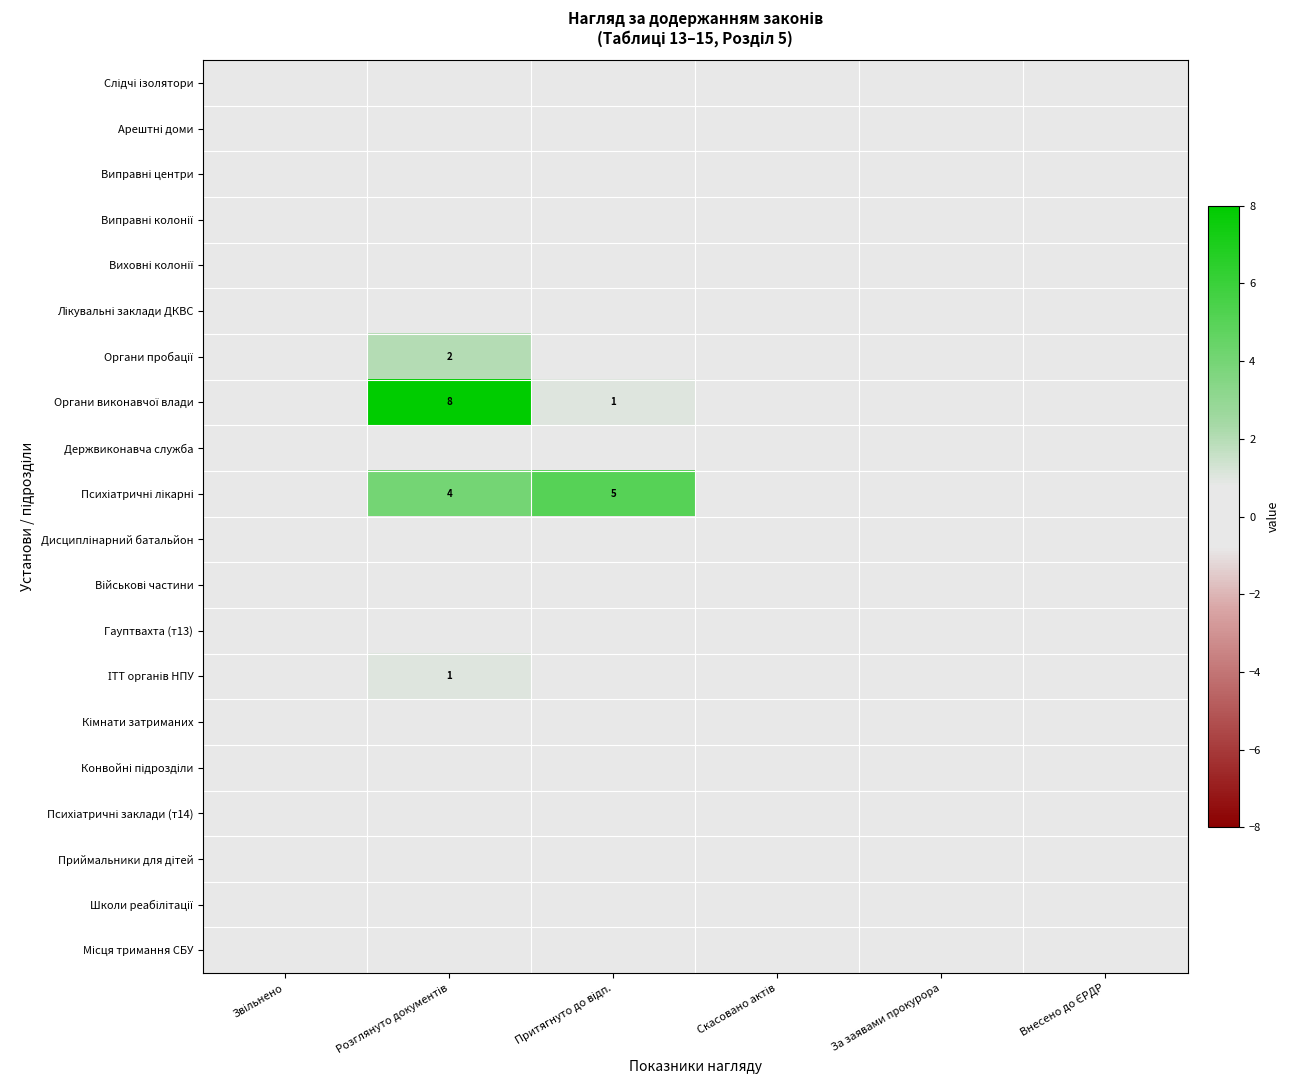

What is the maximum value shown in the chart?

8